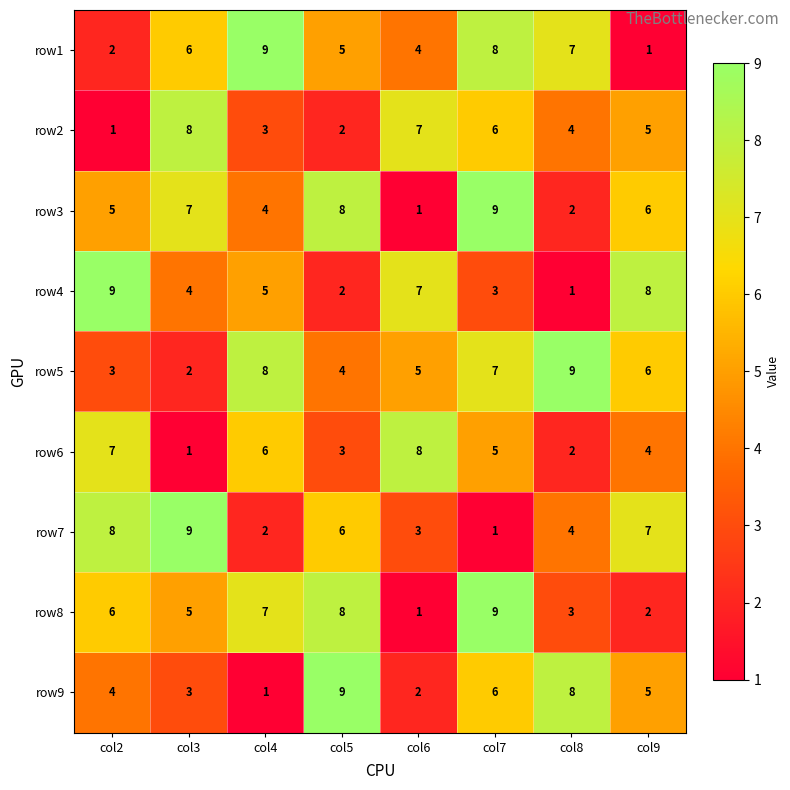

What is the difference between the maximum and minimum values in the row3 series?

8